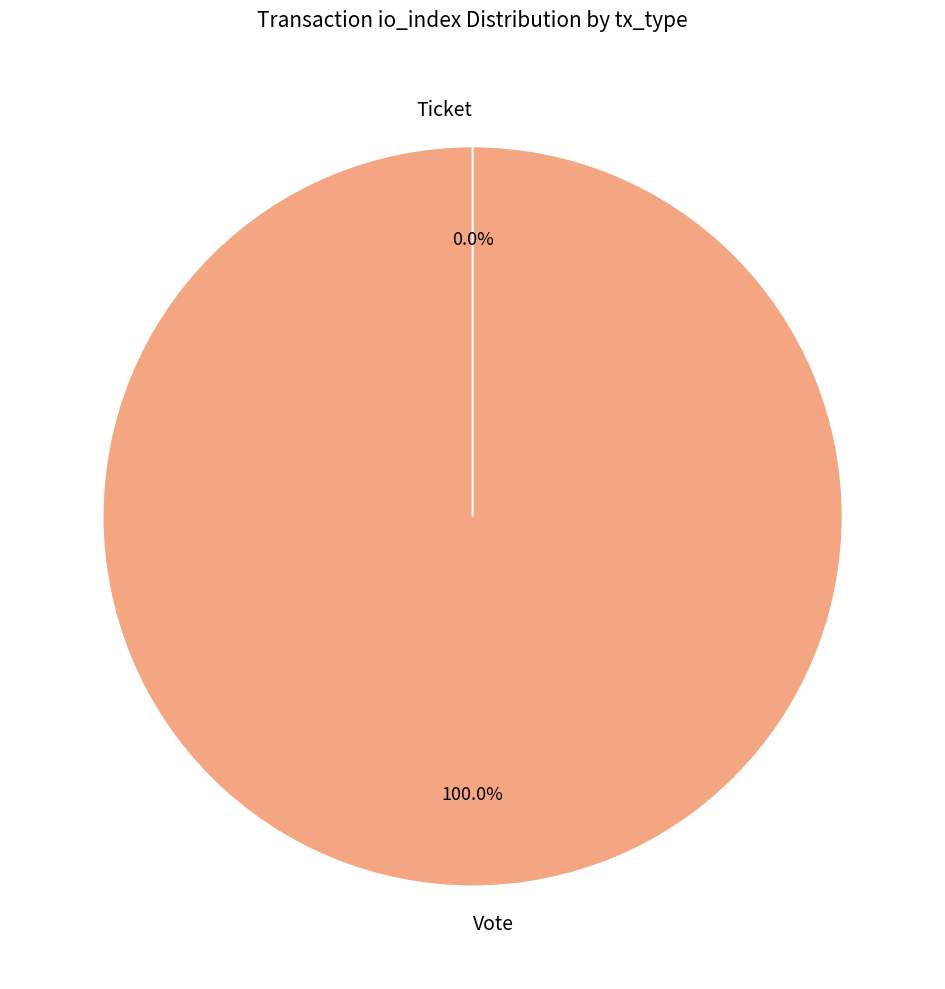

Which category accounts for the majority?

Vote